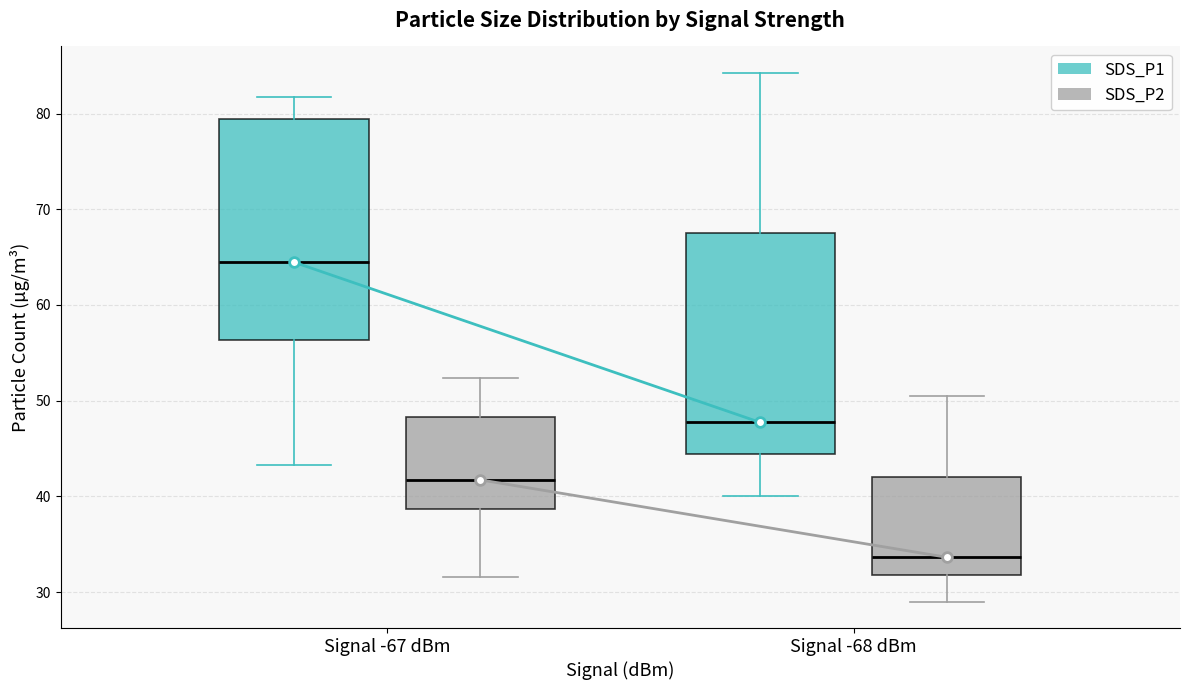

Reading left to right, transcribe this box plot: for each box, give where its median line is, the range the box spans, and where its two whiskers end, as read against the y-axis. The values are not printed on the chart, so give them approximately, as read against the axis.

Signal -67 dBm (SDS_P1): median 64, box 56 to 79, whiskers 43 to 82
Signal -67 dBm (SDS_P2): median 42, box 39 to 48, whiskers 32 to 52
Signal -68 dBm (SDS_P1): median 48, box 44 to 67, whiskers 40 to 84
Signal -68 dBm (SDS_P2): median 34, box 32 to 42, whiskers 29 to 51